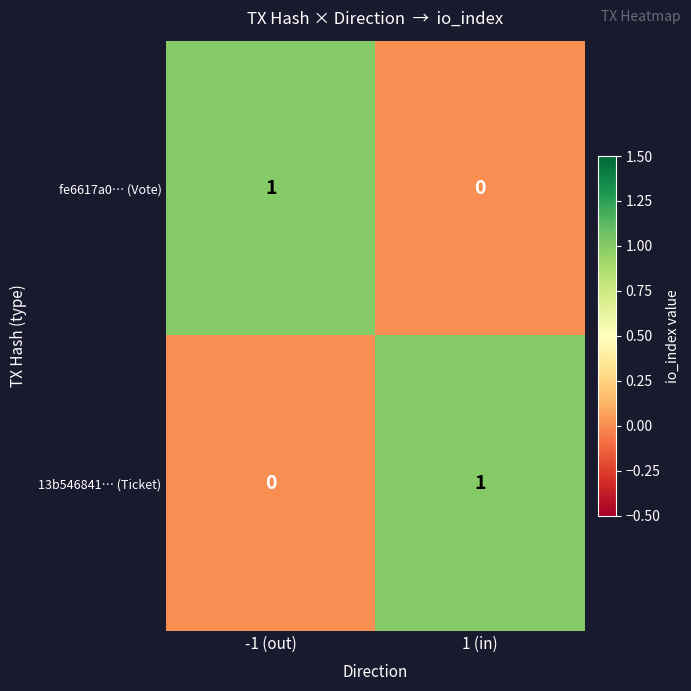

Is it true that 13b546841… (Ticket) equals 0 at -1 (out)?

True